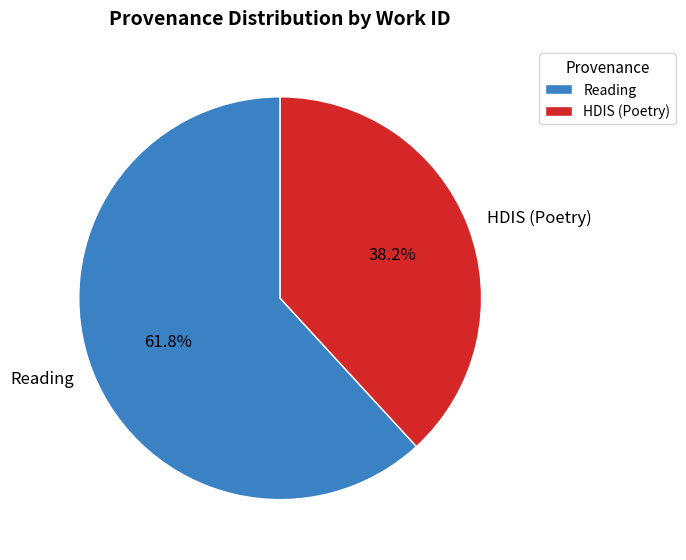

What is the largest slice in the pie chart?

Reading